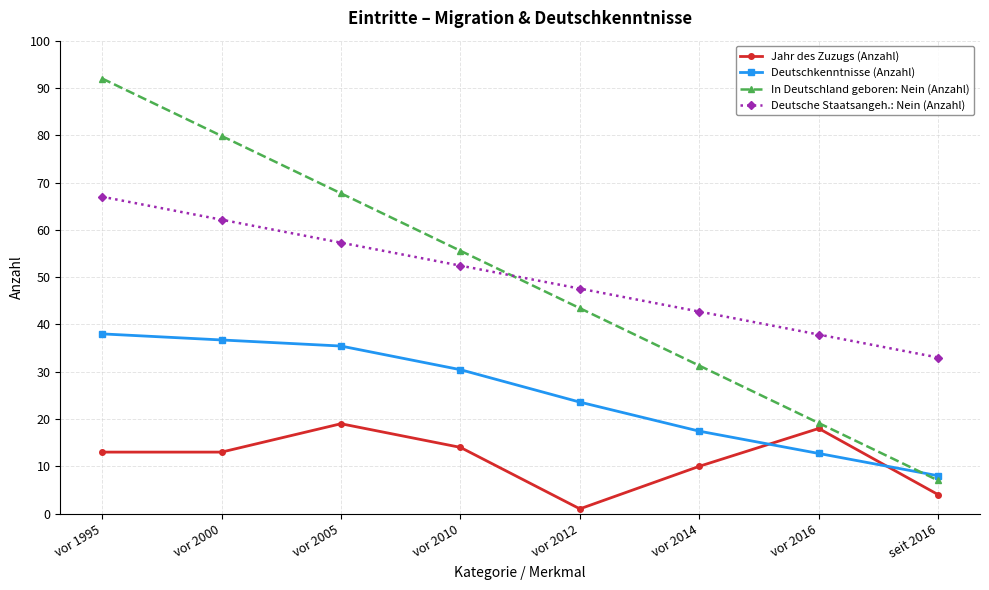

At which label does Deutsche Staatsangeh.: Nein (Anzahl) first exceed 52?

vor 1995